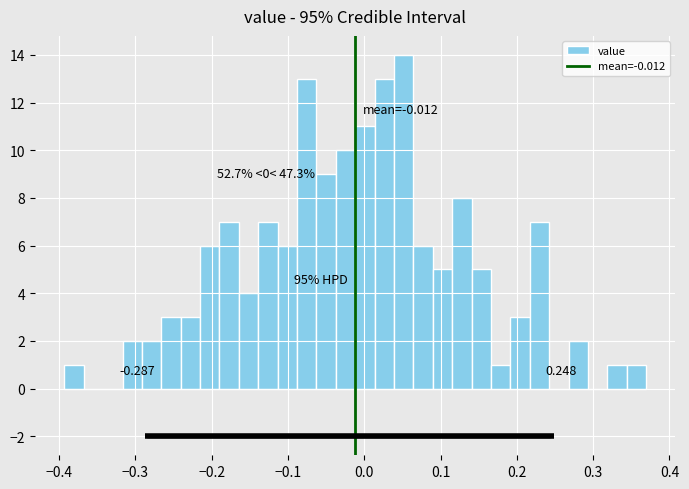

Around what value on the x-axis is the tallest bar? Give the approximate position of its centre, as read against the axis.

0.05